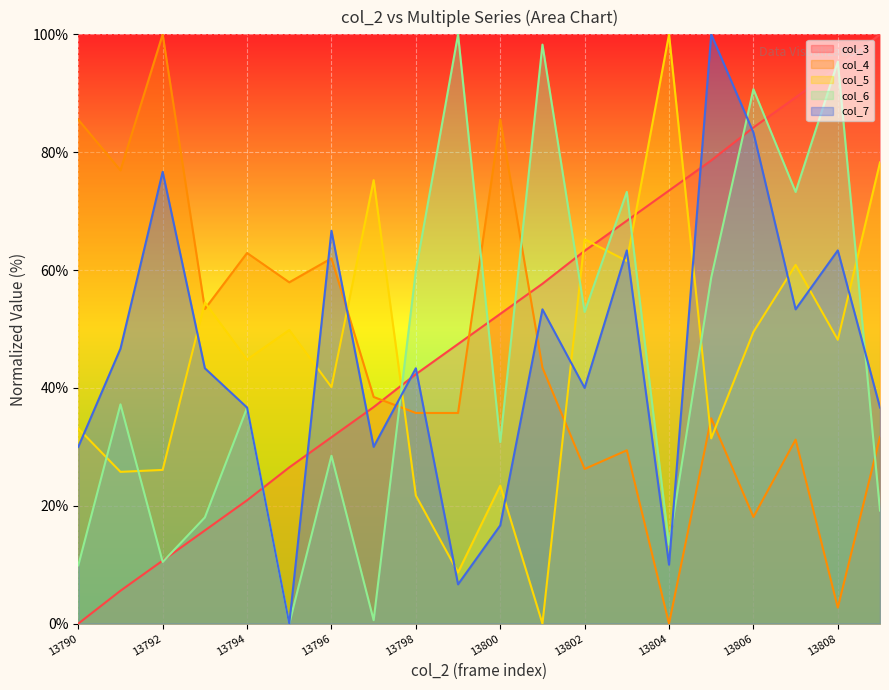

Which series has the largest total across all categories?

col_3